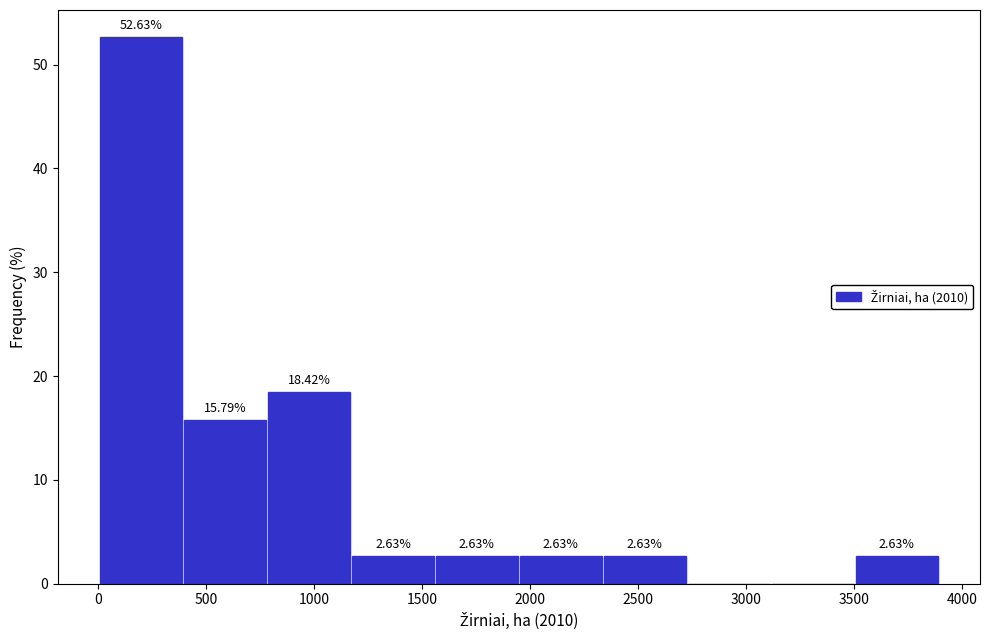

Over which range of the x-axis is the bar tallest?

0 to 400